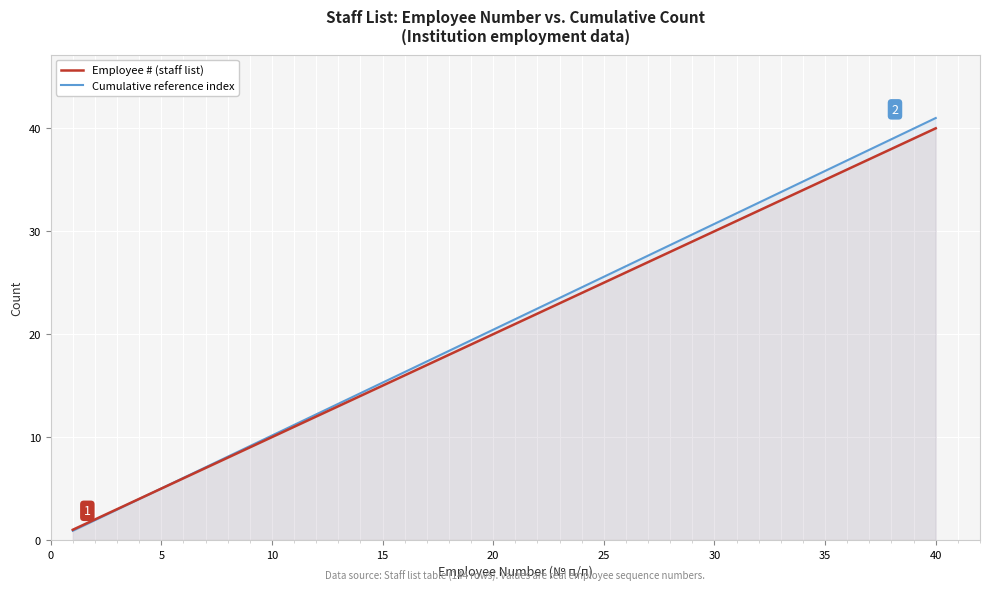

What is the lowest value of the Employee # (staff list) series?

1.0